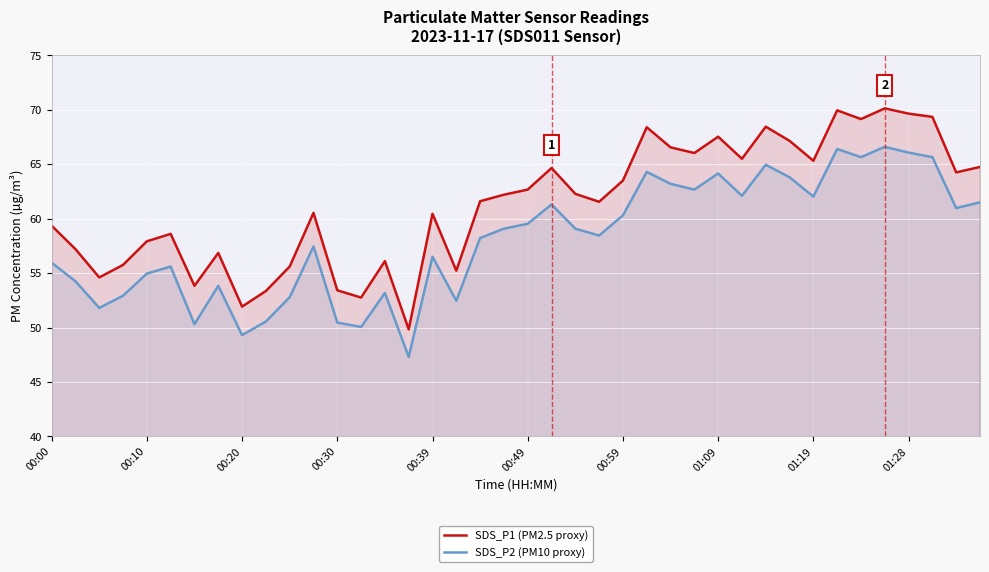

True or false: SDS_P2 (PM10 proxy) and SDS_P1 (PM2.5 proxy) intersect in this chart.

False